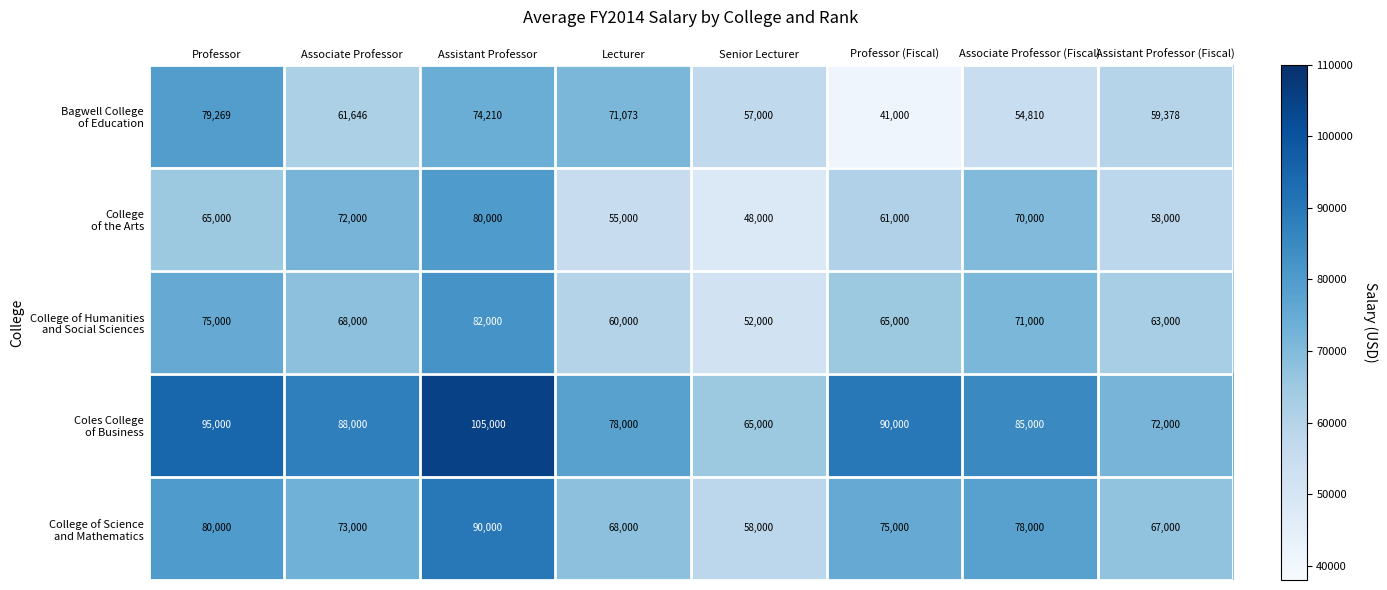

How many distinct data groups are displayed?

5